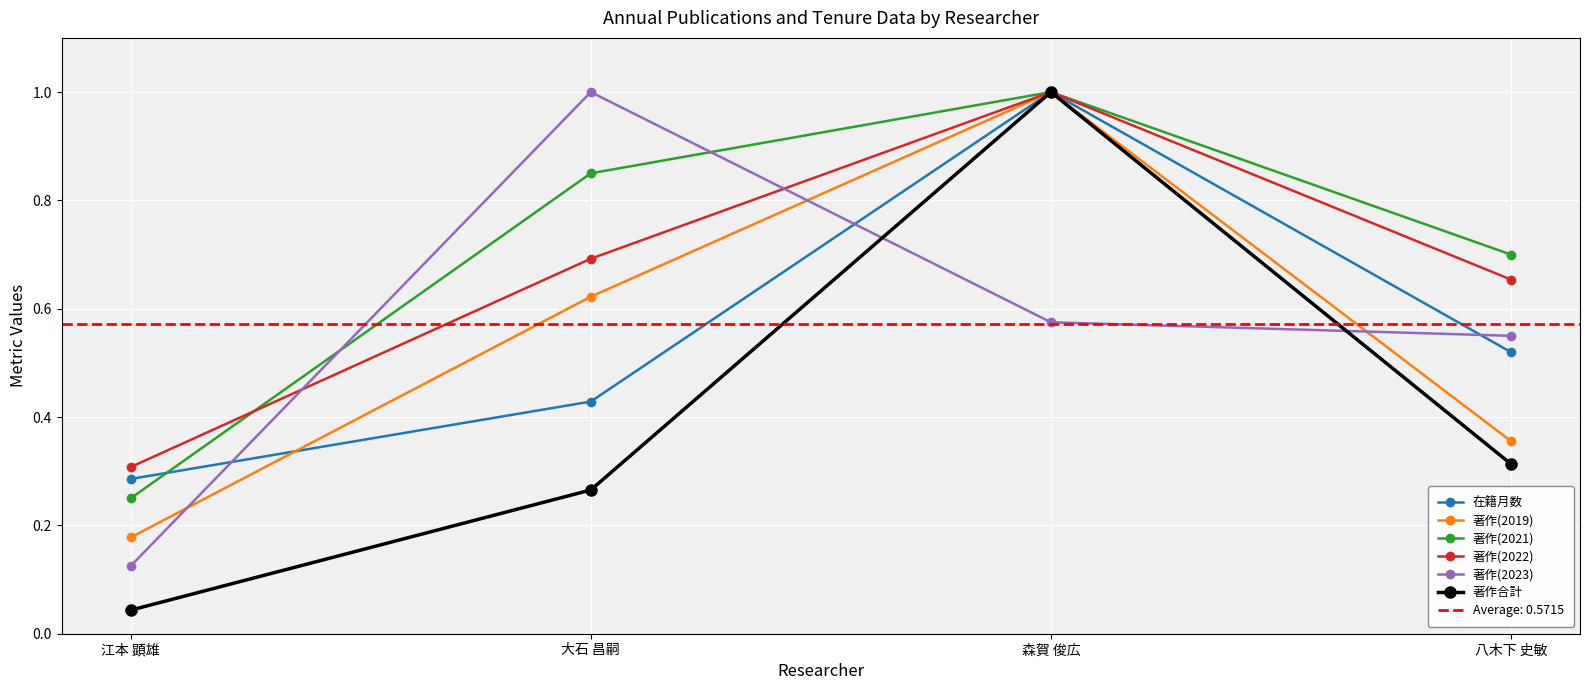

What is the value of the 著作(2021) point at the 3rd from the left?

1.0